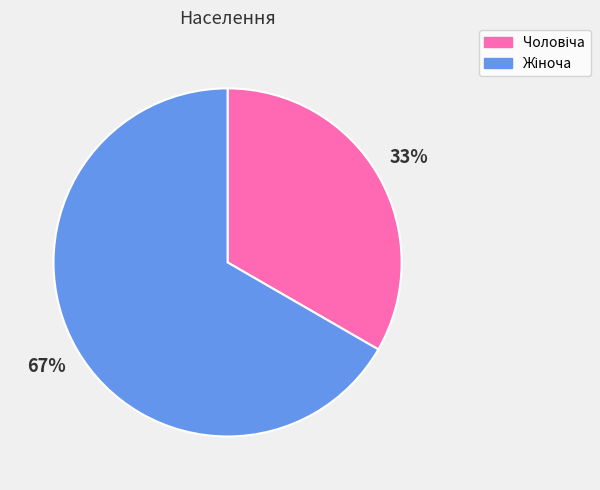

Is there any slice that represents more than half of the pie?

Yes